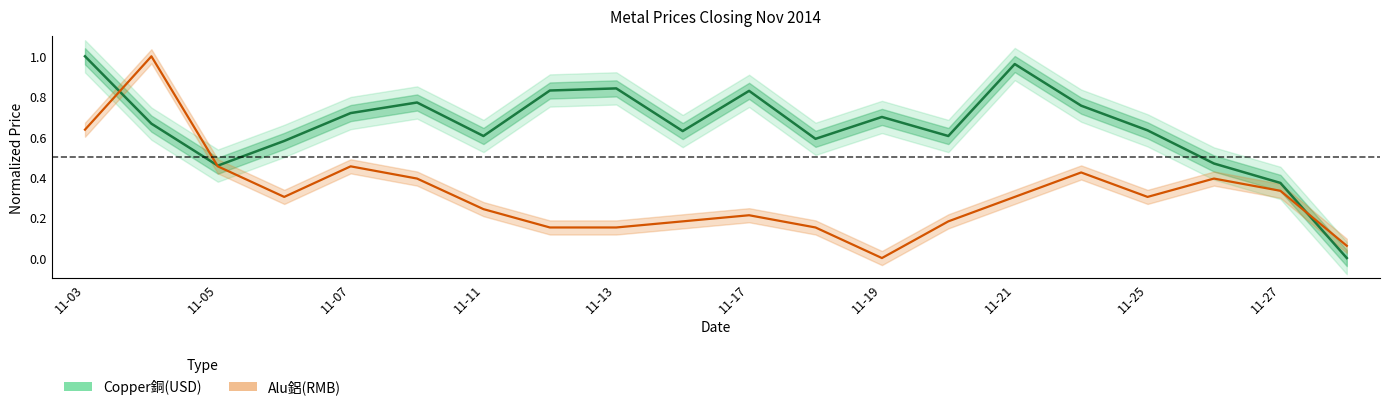

What are all the series names shown in the legend?

Copper銅(USD), Alu鋁(RMB)